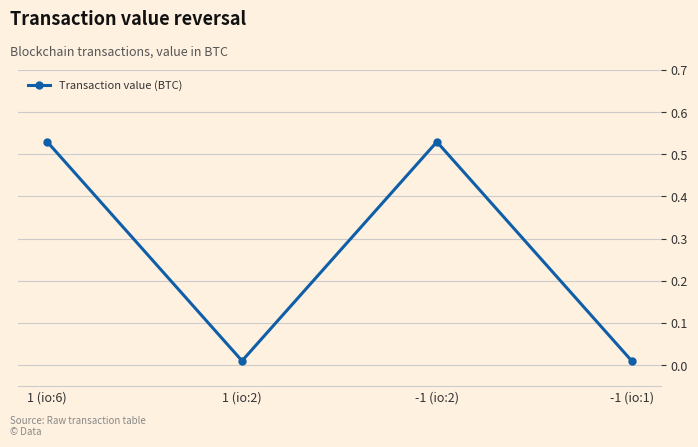

What is the label of the 3rd point from the left?

-1 (io:2)